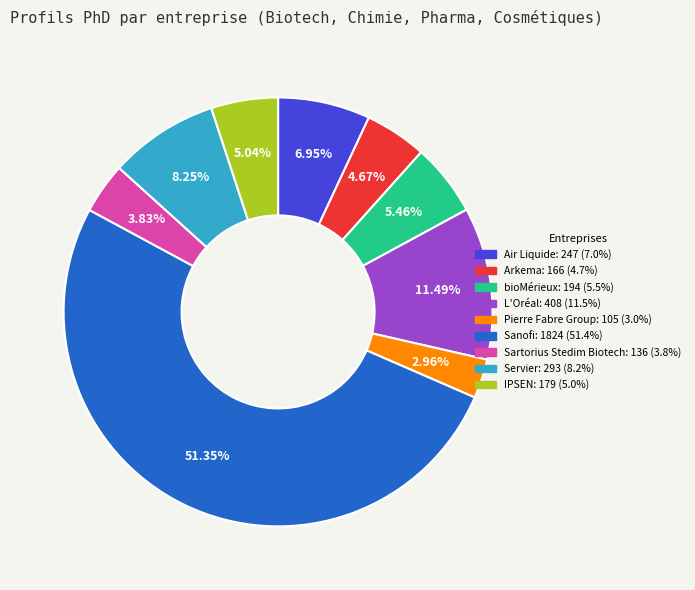

Count the number of slices in the pie.

9